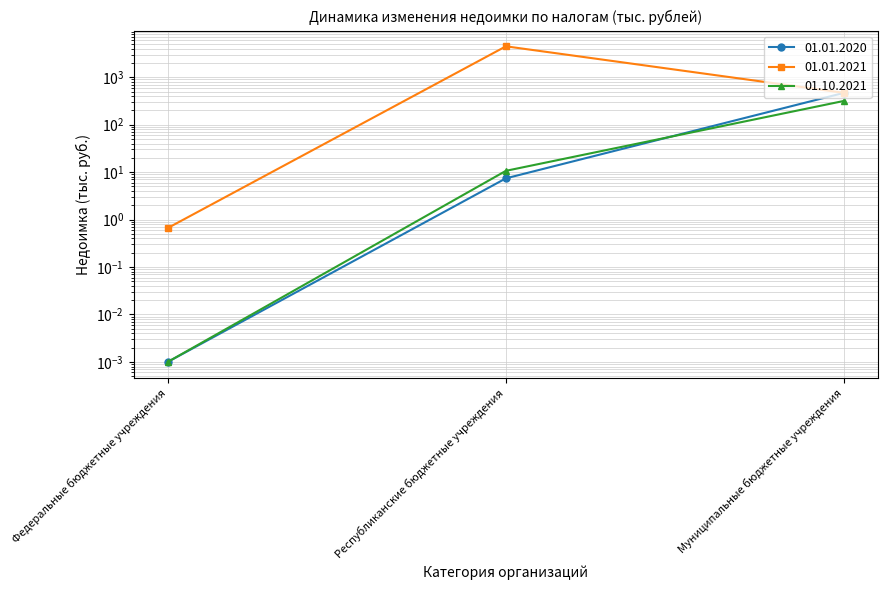

Reading left to right, transcribe all the data shown in this chart.

01.01.2020: Федеральные бюджетные учреждения=0.0	Республиканские бюджетные учреждения=7.4	Муниципальные бюджетные учреждения=468.5
01.01.2021: Федеральные бюджетные учреждения=0.7	Республиканские бюджетные учреждения=4481.1	Муниципальные бюджетные учреждения=468.5
01.10.2021: Федеральные бюджетные учреждения=0.0	Республиканские бюджетные учреждения=10.7	Муниципальные бюджетные учреждения=317.1